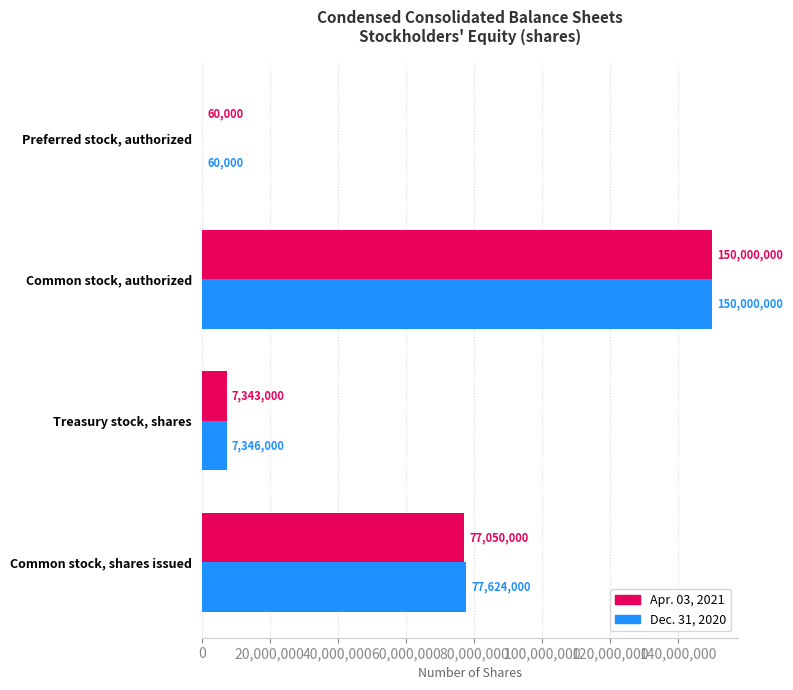

What is the sum of all Dec. 31, 2020 values?

235030000